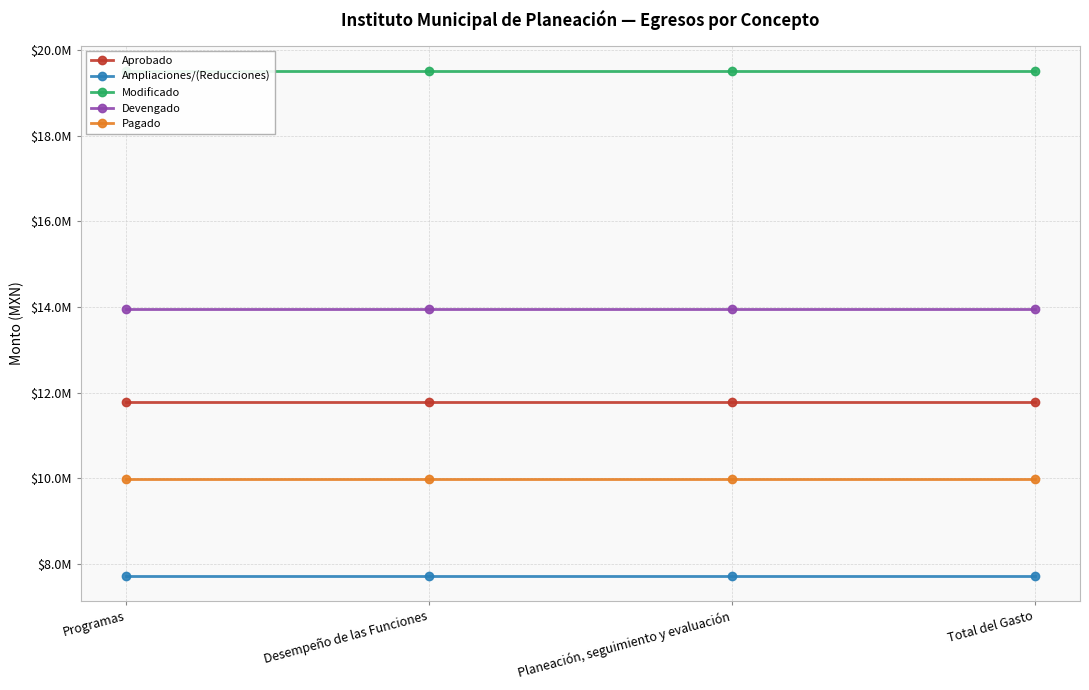

True or false: Aprobado and Modificado intersect in this chart.

False